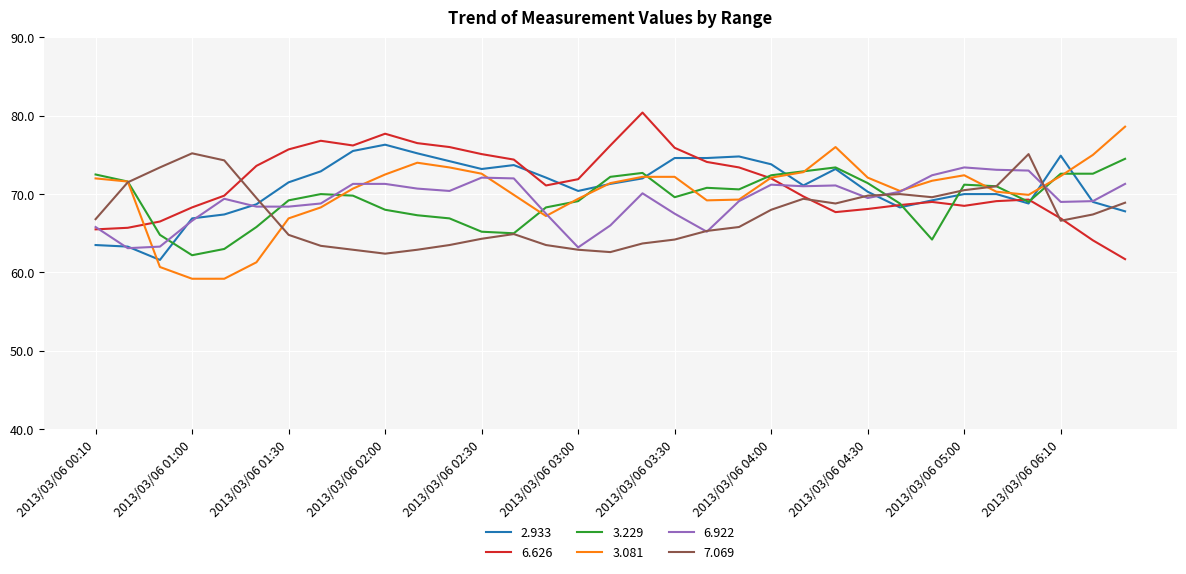

Does the chart have visible grid lines?

Yes